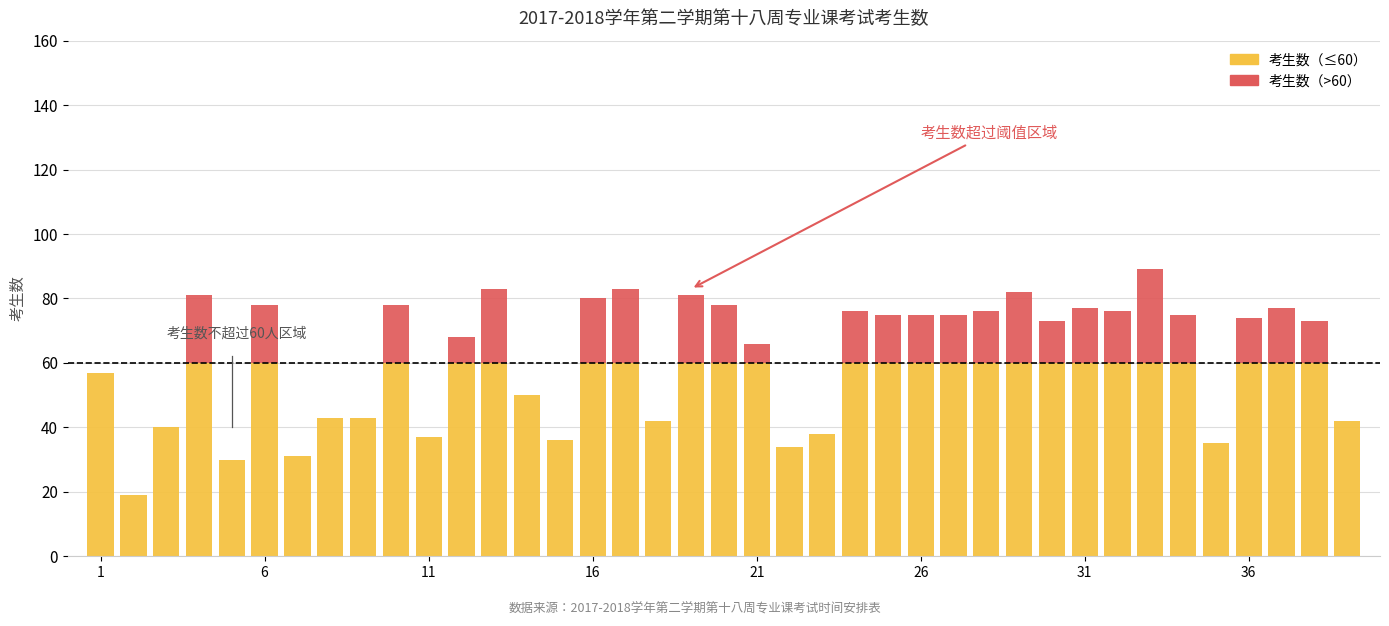

Are the bars horizontal?

No